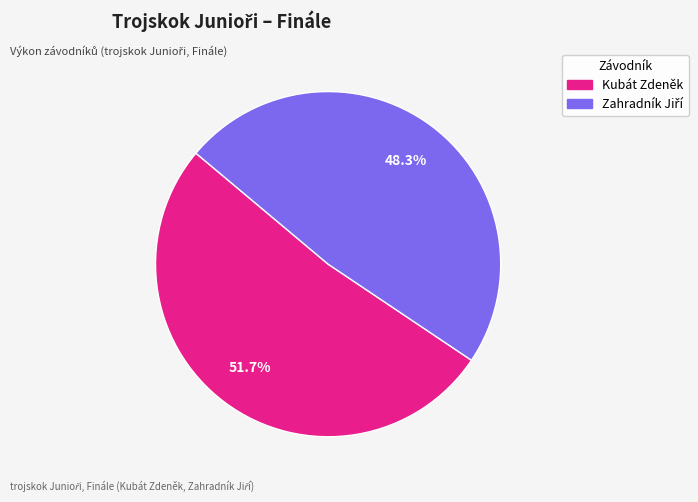

To the nearest percent, what portion does Kubát Zdeněk represent?

52%